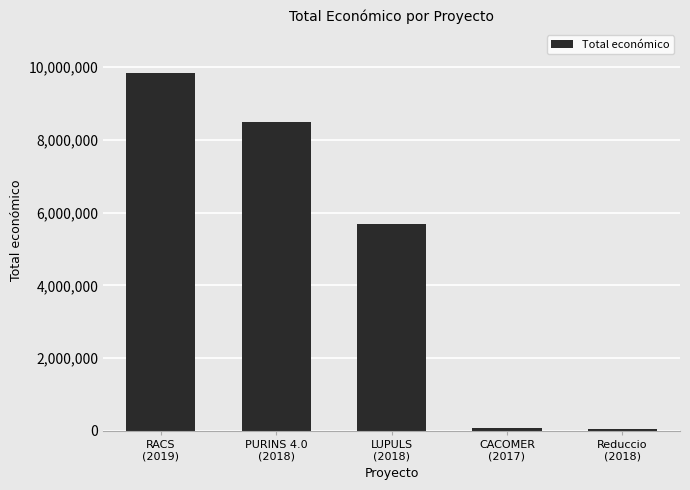

Are the bars grouped side by side (vs. stacked)?

No